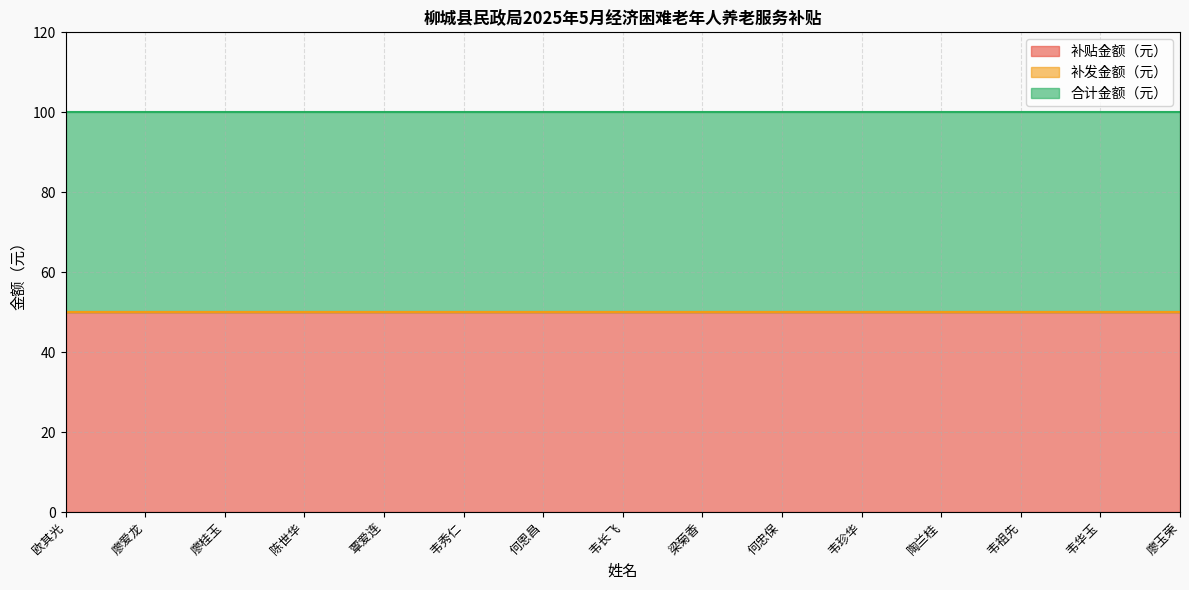

How many lines are shown in the chart?

3